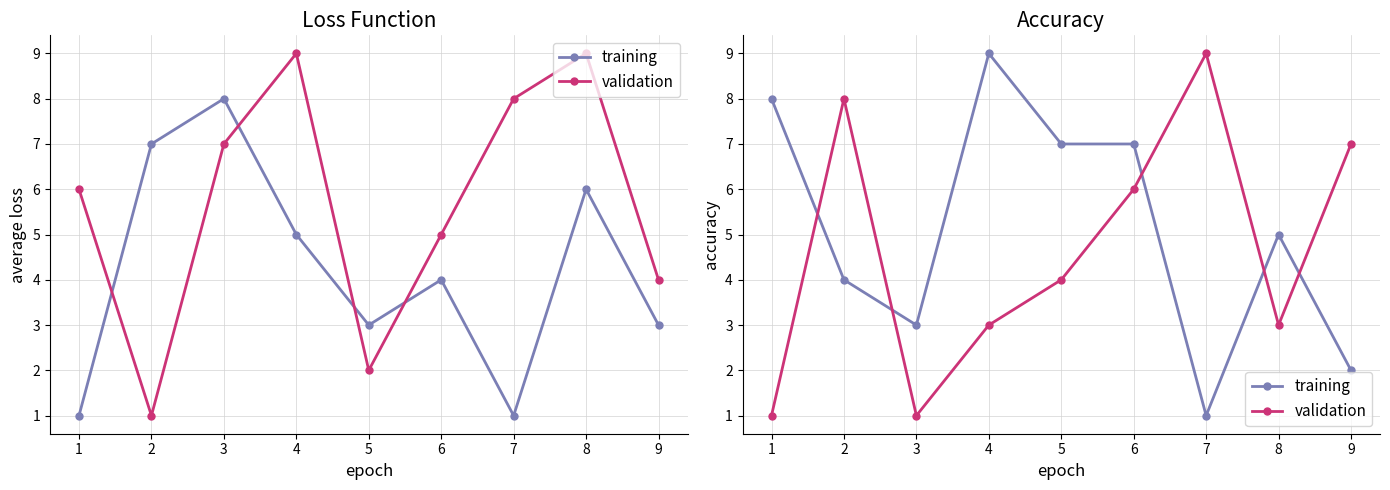

What is the greatest value displayed?

9